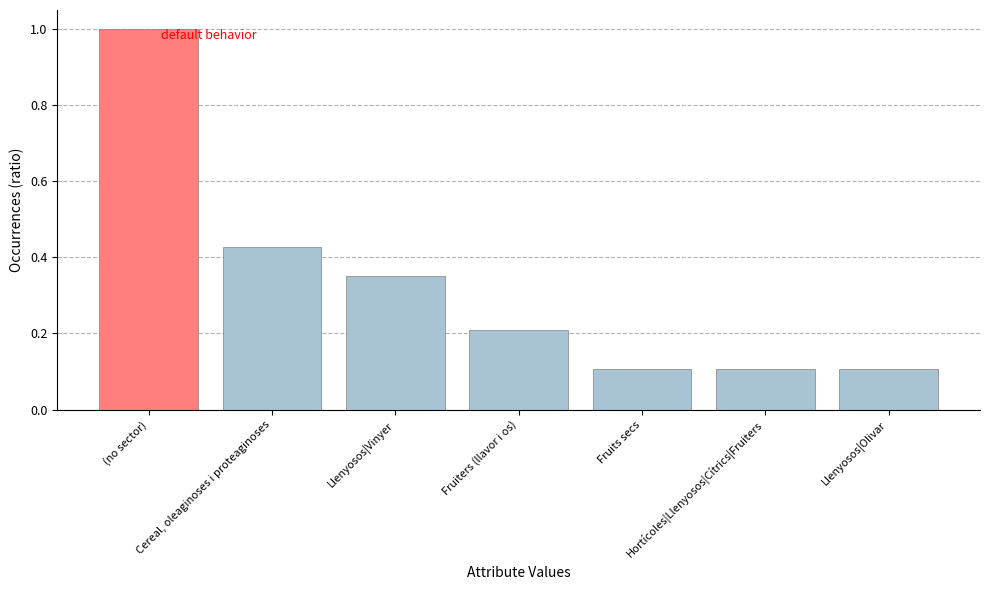

What is the difference between the values at Cereal, oleaginoses i proteaginoses and Fruiters (llavor i os)?

0.2